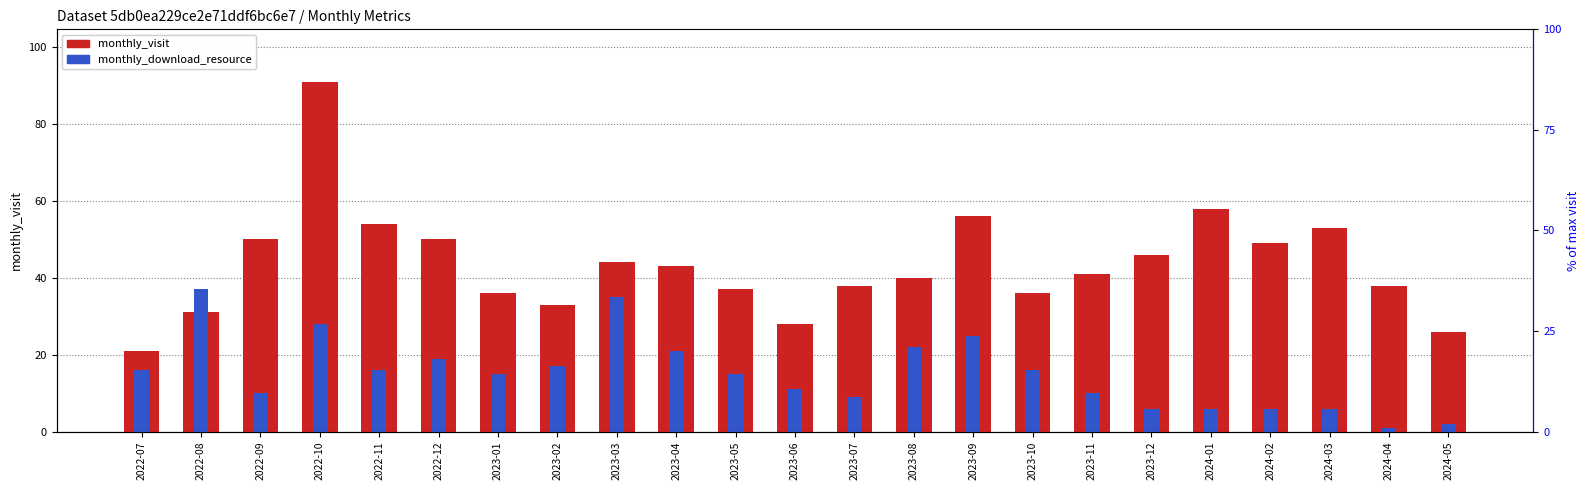

Reading right to left, list all the values displayed in this chart.

monthly_visit: 2024-05=26	2024-04=38	2024-03=53	2024-02=49	2024-01=58	2023-12=46	2023-11=41	2023-10=36	2023-09=56	2023-08=40	2023-07=38	2023-06=28	2023-05=37	2023-04=43	2023-03=44	2023-02=33	2023-01=36	2022-12=50	2022-11=54	2022-10=91	2022-09=50	2022-08=31	2022-07=21
monthly_download_resource: 2024-05=2	2024-04=1	2024-03=6	2024-02=6	2024-01=6	2023-12=6	2023-11=10	2023-10=16	2023-09=25	2023-08=22	2023-07=9	2023-06=11	2023-05=15	2023-04=21	2023-03=35	2023-02=17	2023-01=15	2022-12=19	2022-11=16	2022-10=28	2022-09=10	2022-08=37	2022-07=16